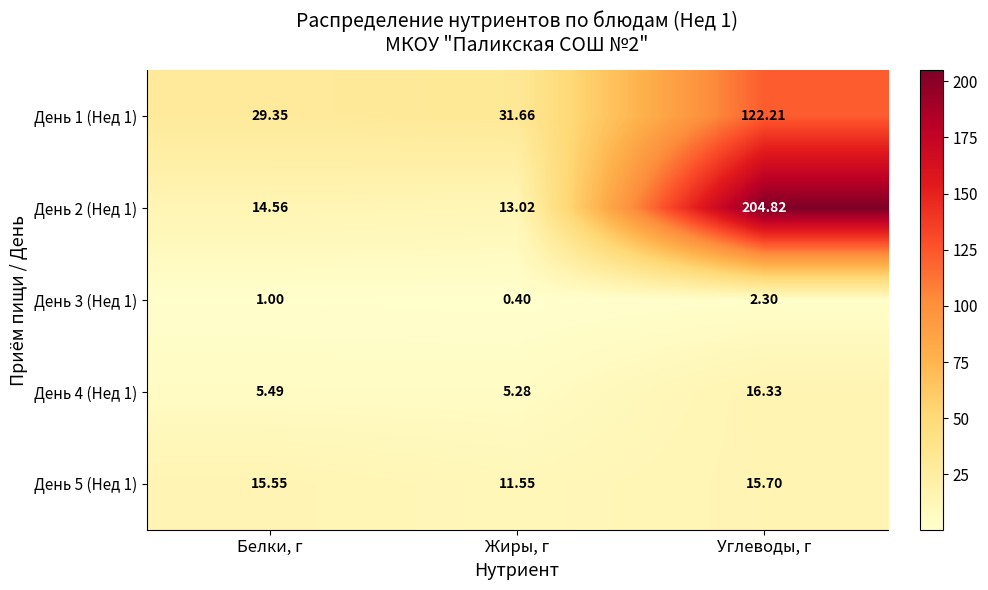

Count the number of categories in the chart.

3